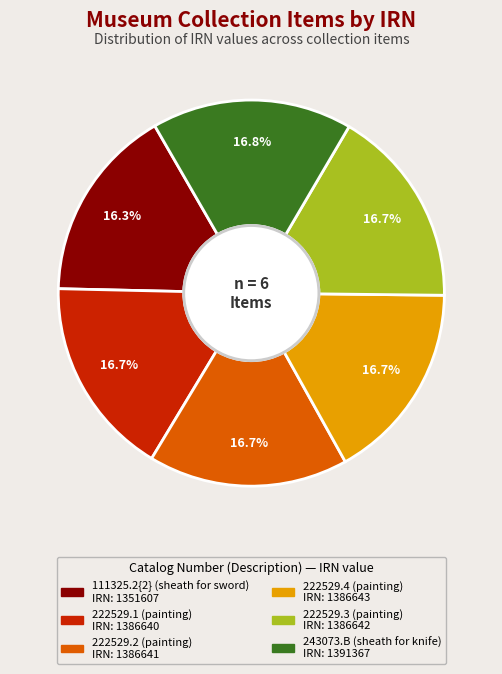

Is there any slice that represents more than half of the pie?

No